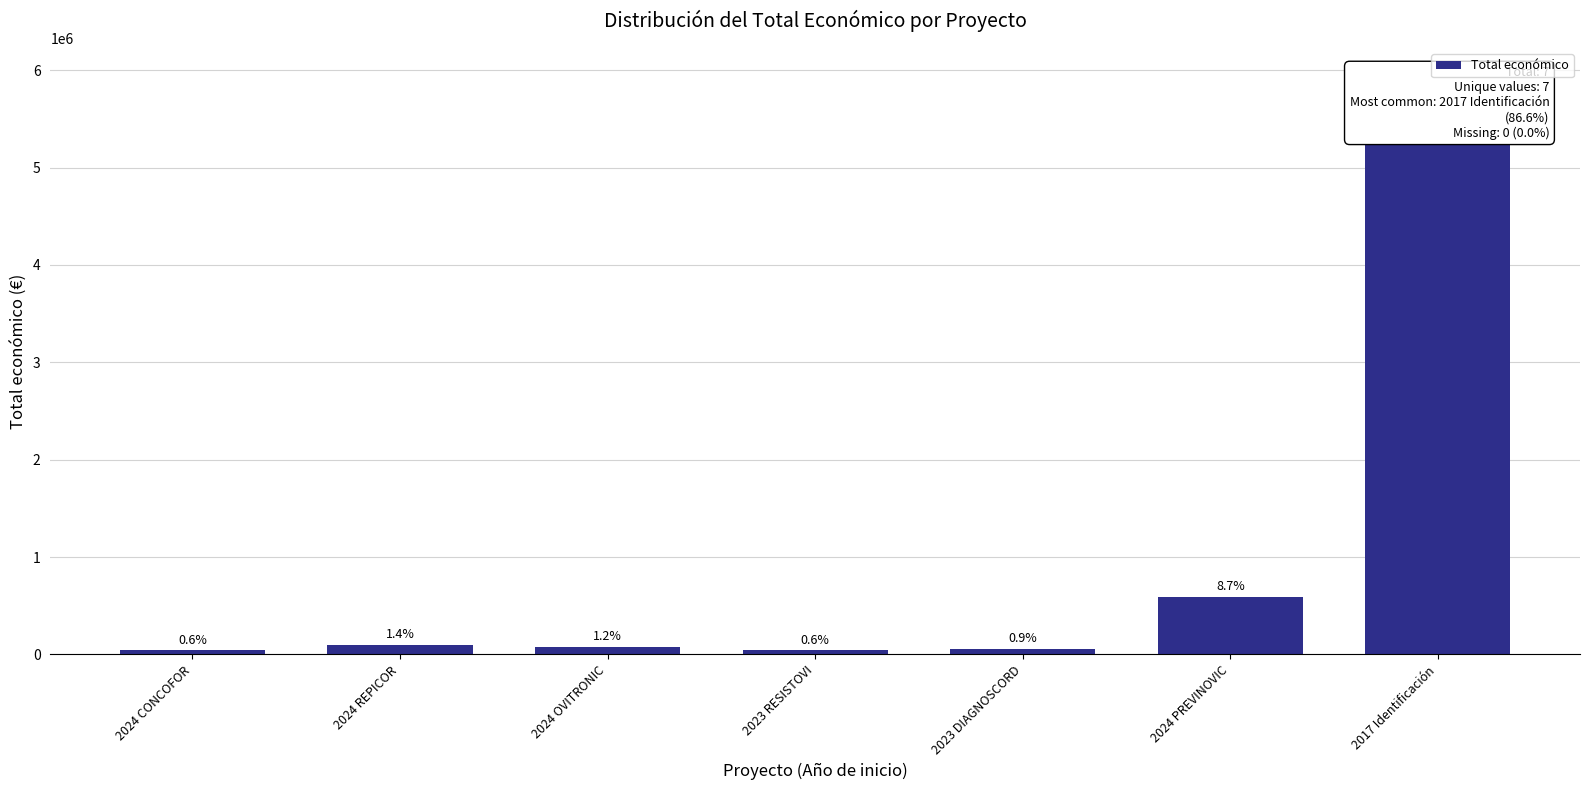

How many bars are there in total?

7